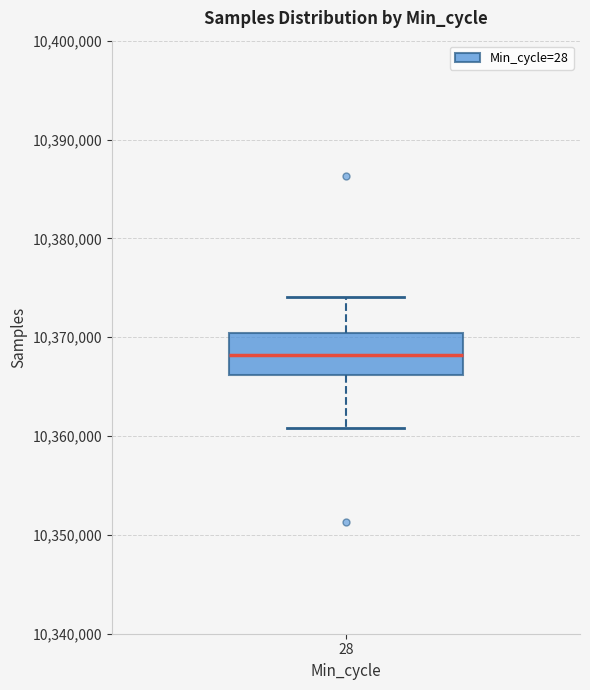

Where does the upper whisker of the box at x = 28 end on the y-axis? The values are not printed on the chart, so give them approximately, as read against the axis.

10374000